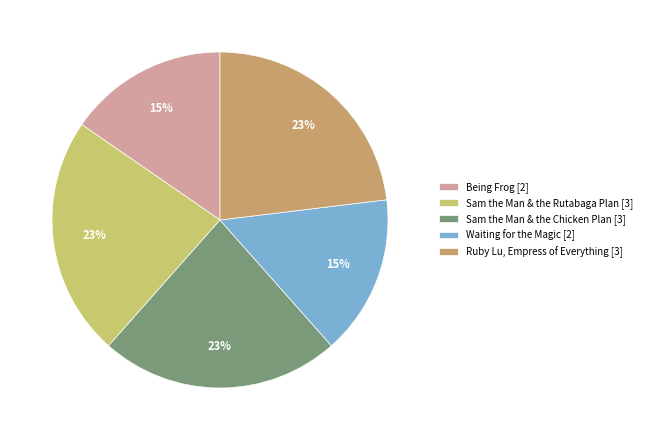

Is the sum of Waiting for the Magic and Sam the Man & the Chicken Plan greater than half?

No